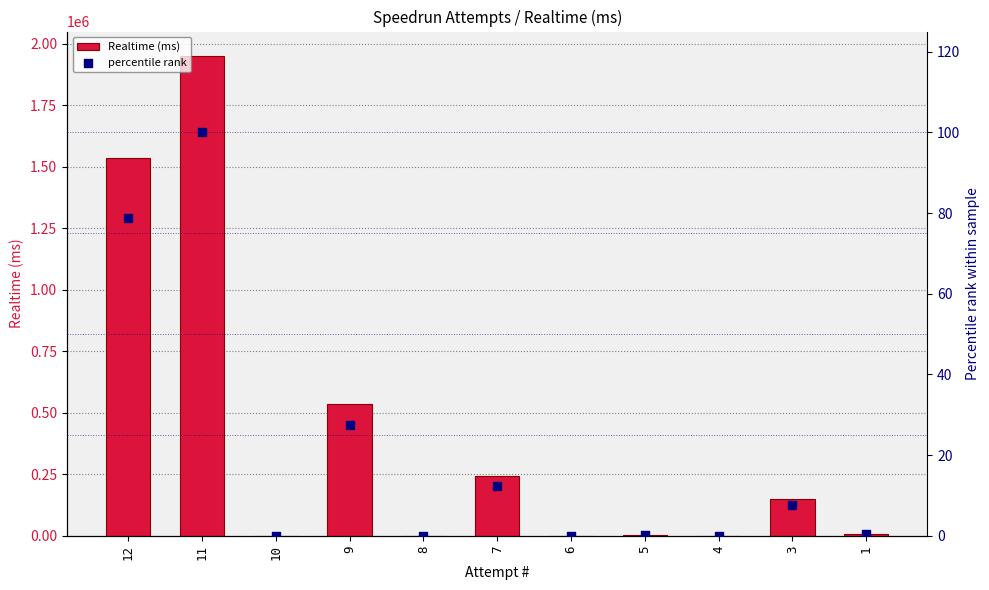

Which series has the largest total across all categories?

Realtime (ms)